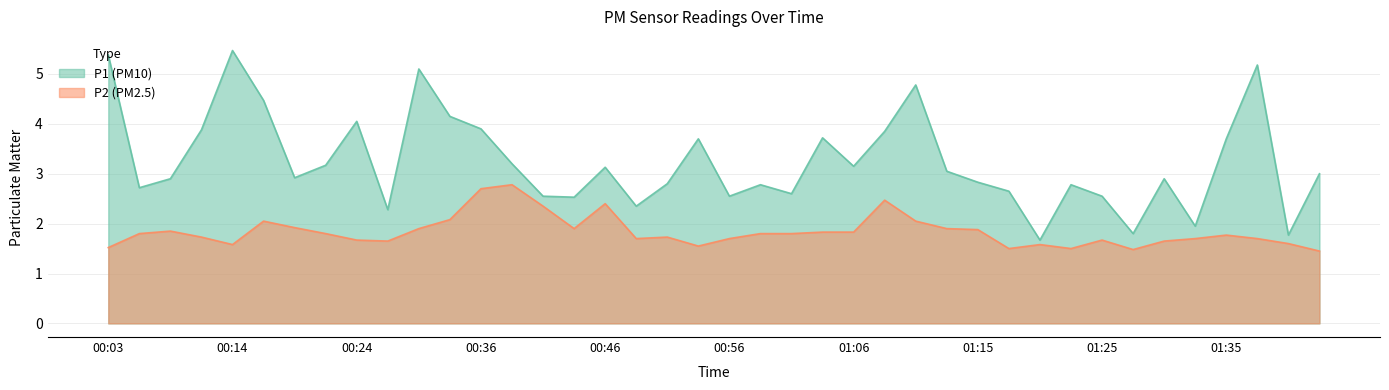

Reading left to right, what are all the values shown in this chart?

P1: 5.4	2.7	2.9	3.9	5.5	4.5	2.9	3.2	4.0	2.3	5.1	4.2	3.9	3.2	2.5	2.5	3.1	2.4	2.8	3.7	2.5	2.8	2.6	3.7	3.1	3.9	4.8	3.0	2.8	2.6	1.7	2.8	2.5	1.8	2.9	1.9	3.7	5.2	1.8	3.0
P2: 1.5	1.8	1.9	1.7	1.6	2.0	1.9	1.8	1.7	1.6	1.9	2.1	2.7	2.8	2.4	1.9	2.4	1.7	1.7	1.6	1.7	1.8	1.8	1.8	1.8	2.5	2.0	1.9	1.9	1.5	1.6	1.5	1.7	1.5	1.6	1.7	1.8	1.7	1.6	1.4